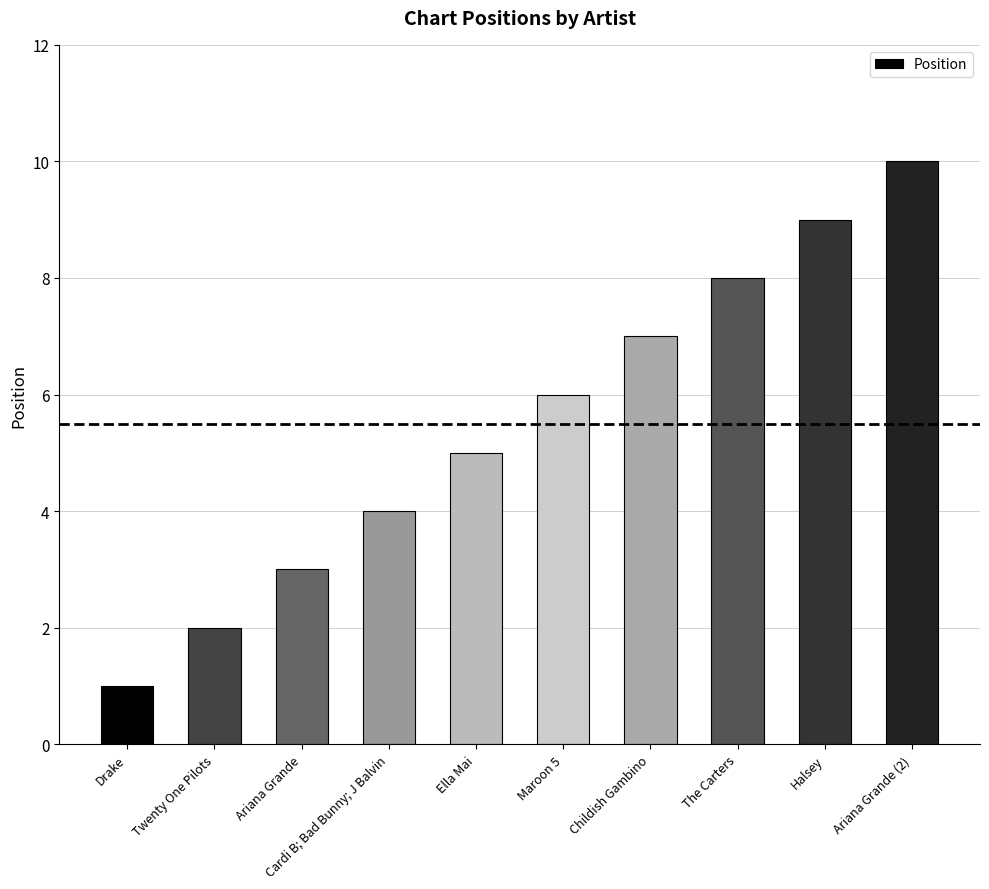

Rank the categories by value from lowest to highest.

Drake, Twenty One Pilots, Ariana Grande, Cardi B; Bad Bunny; J Balvin, Ella Mai, Maroon 5, Childish Gambino, The Carters, Halsey, Ariana Grande (2)